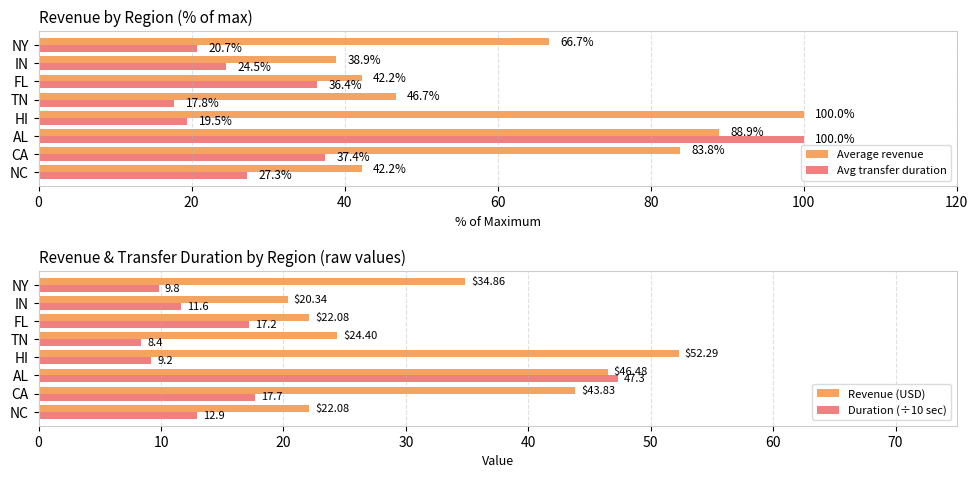

What is the difference between the second highest and second lowest values in the Average revenue series?

46.7